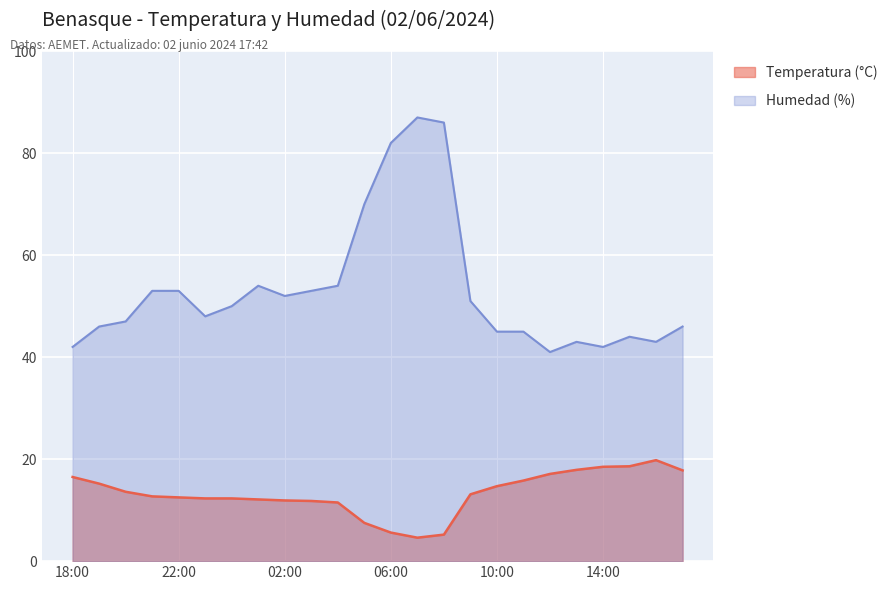

Reading right to left, transcribe all the data shown in this chart.

Temperatura (°C): 17.8	19.8	18.6	18.5	17.9	17.1	15.8	14.7	13.1	5.2	4.6	5.6	7.5	11.5	11.8	11.9	12.1	12.3	12.3	12.5	12.7	13.6	15.2	16.5
Humedad (%): 46.0	43.0	44.0	42.0	43.0	41.0	45.0	45.0	51.0	86.0	87.0	82.0	70.0	54.0	53.0	52.0	54.0	50.0	48.0	53.0	53.0	47.0	46.0	42.0